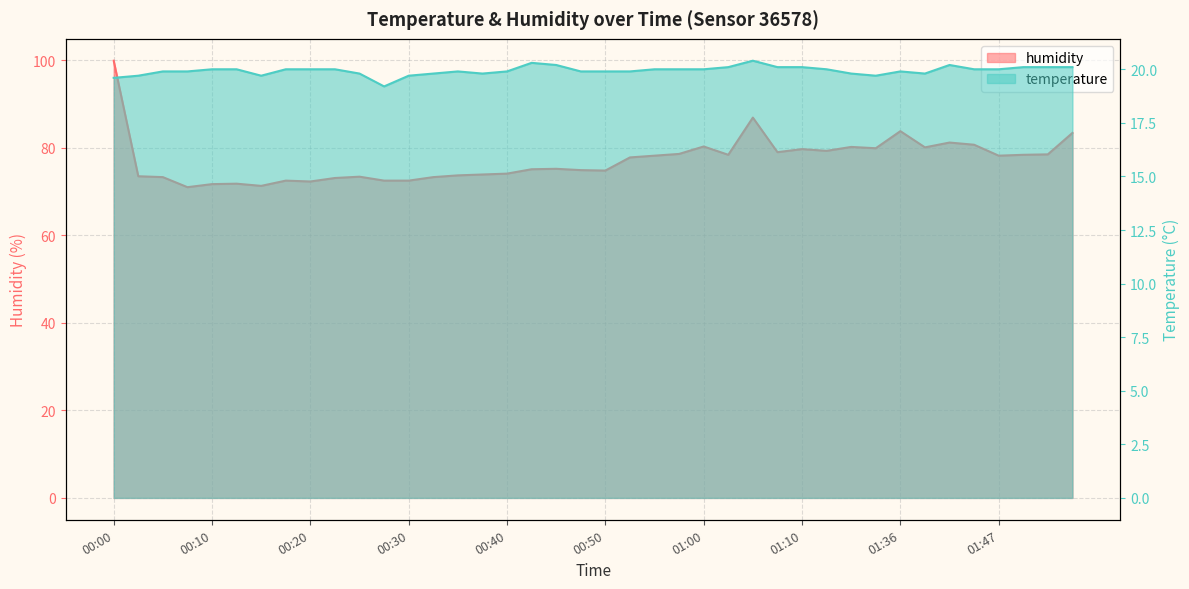

How many values in the temperature series are below 20?

19